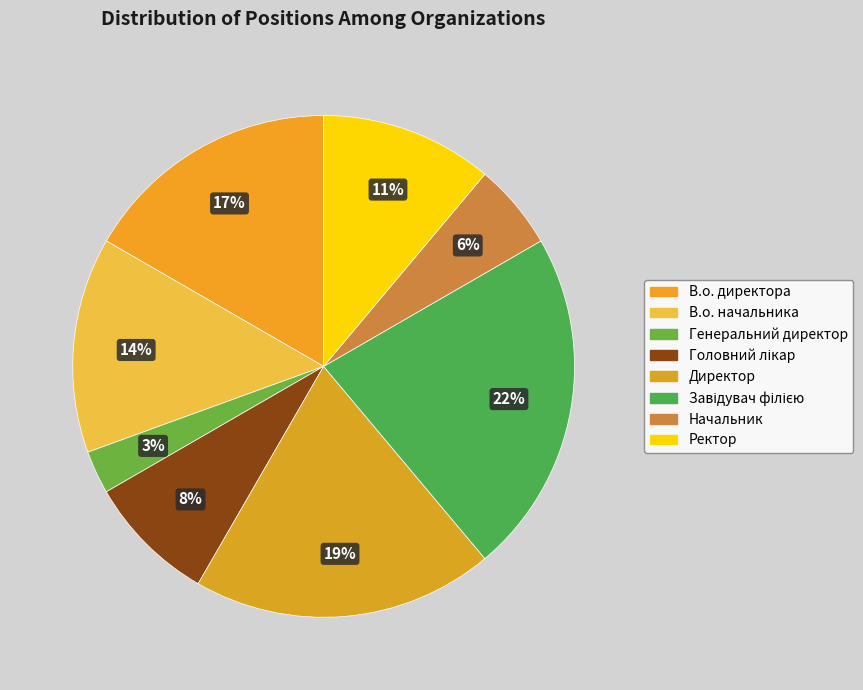

How many segments does this pie chart have?

8